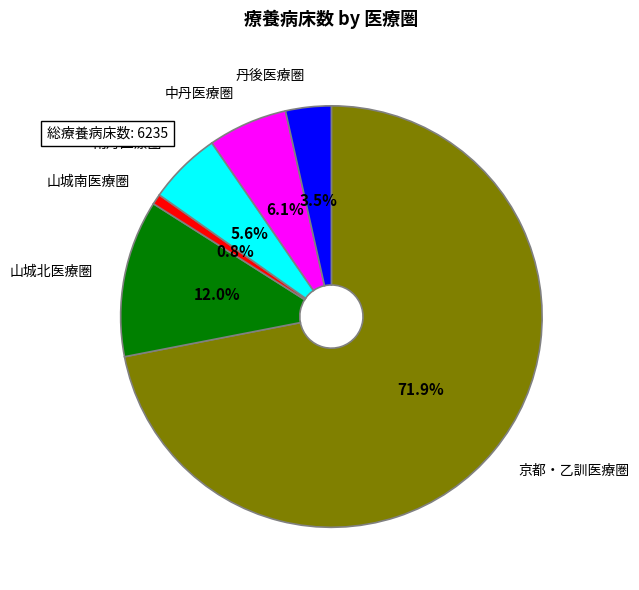

Is there any slice that represents more than half of the pie?

Yes